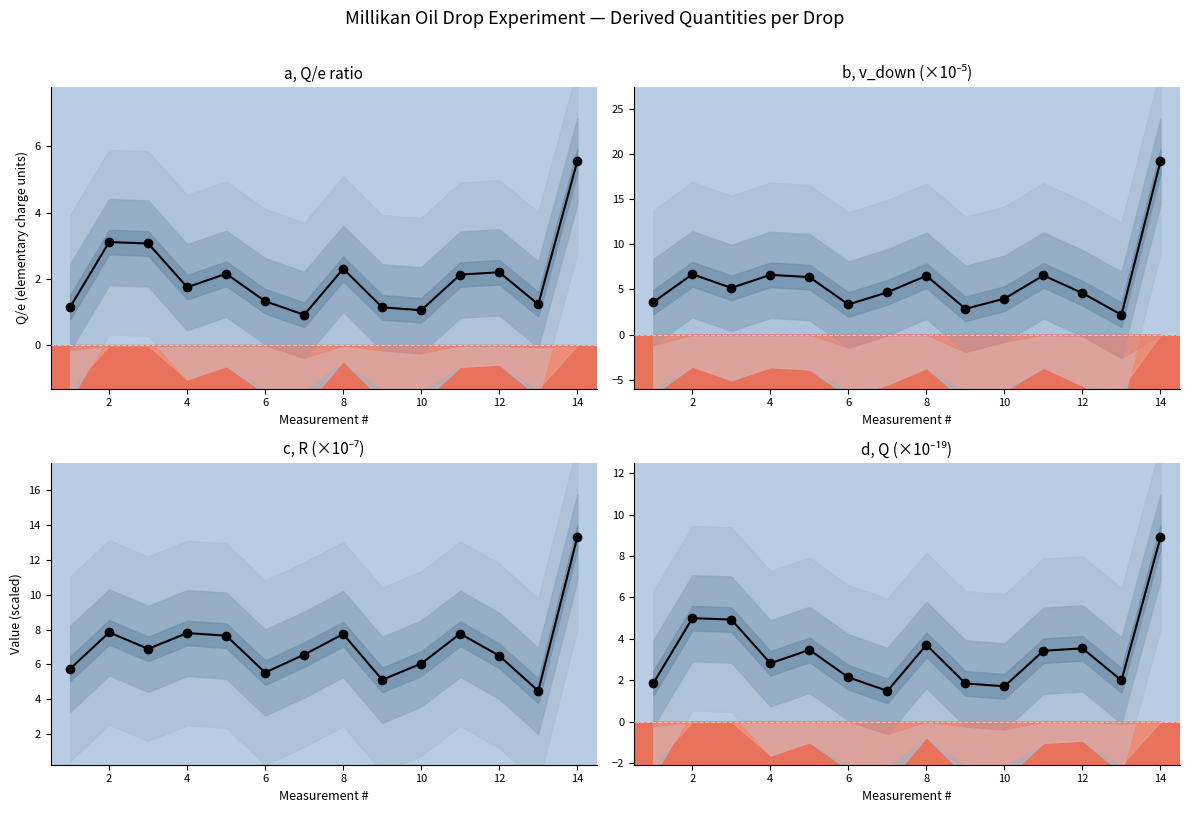

Reading right to left, what are all the values shown in this chart?

Q/e ratio: 5.6	1.2	2.2	2.1	1.1	1.1	2.3	0.9	1.3	2.2	1.8	3.1	3.1	1.2
v_down (×10⁻⁵): 19.2	2.2	4.6	6.6	4.0	2.8	6.5	4.7	3.3	6.4	6.6	5.2	6.7	3.6
R (×10⁻⁷): 13.3	4.5	6.5	7.8	6.0	5.1	7.7	6.6	5.5	7.6	7.8	6.9	7.8	5.7
Q (×10⁻¹⁹): 8.9	2.0	3.5	3.4	1.7	1.8	3.7	1.5	2.1	3.5	2.8	4.9	5.0	1.9